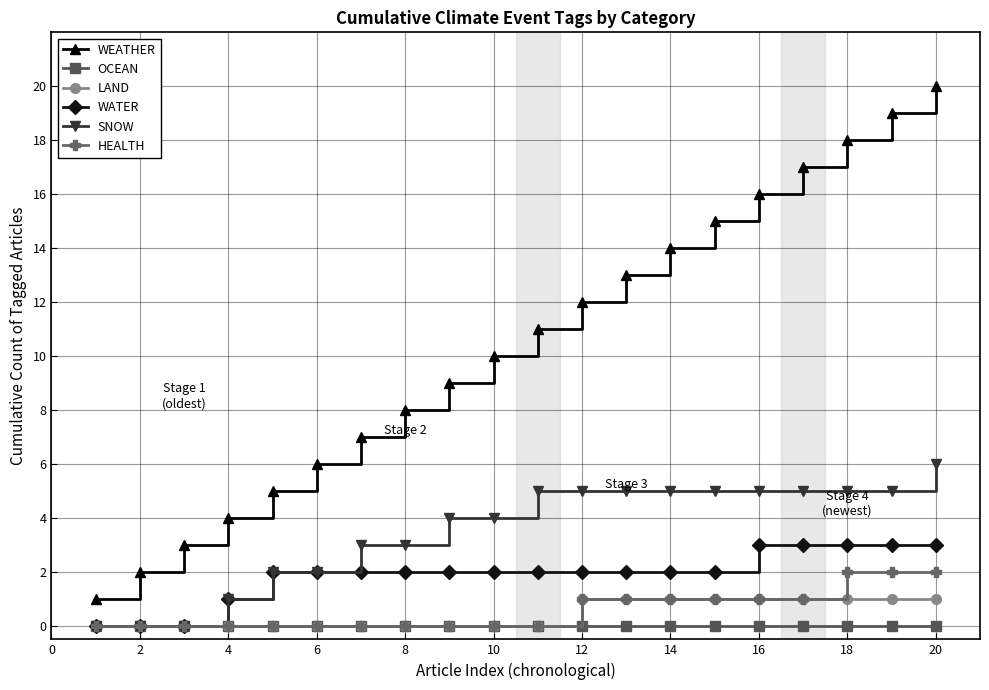

How many data points does each series have?

20